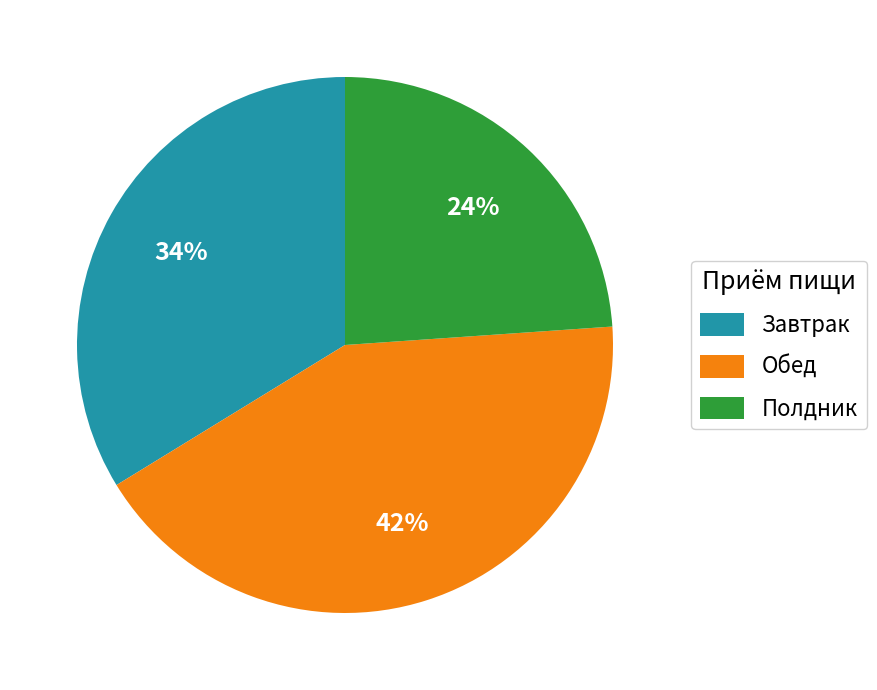

Rank the categories by value from highest to lowest.

Обед, Завтрак, Полдник